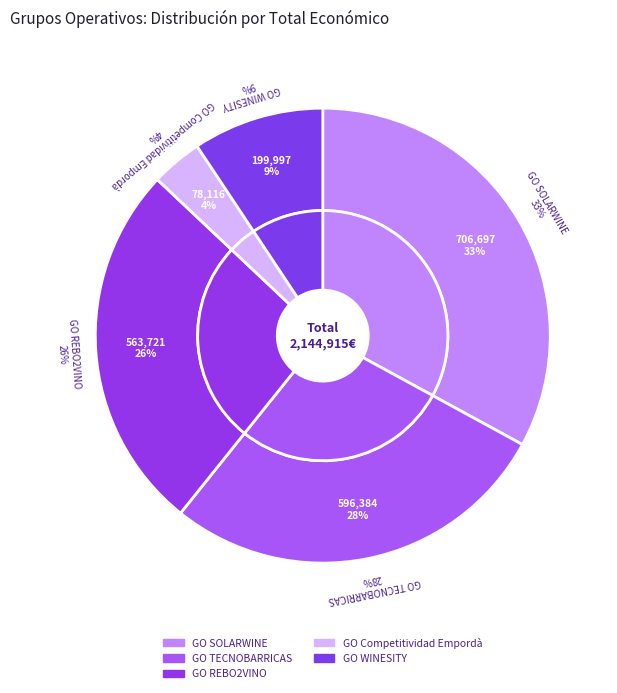

Count the number of slices in the pie.

5